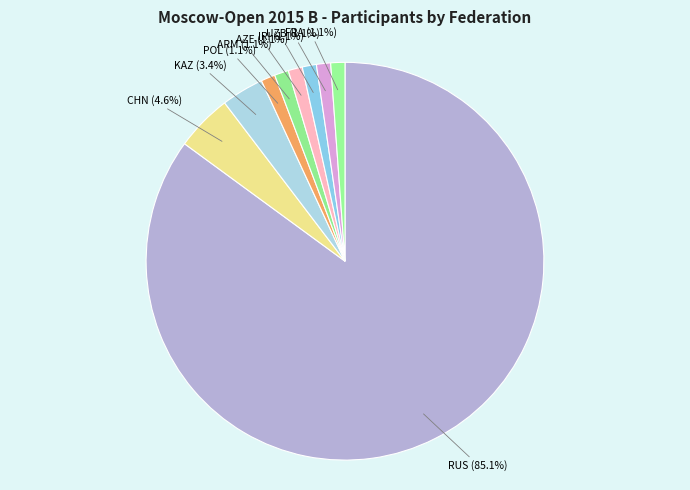

Which category has the biggest portion of the pie?

RUS